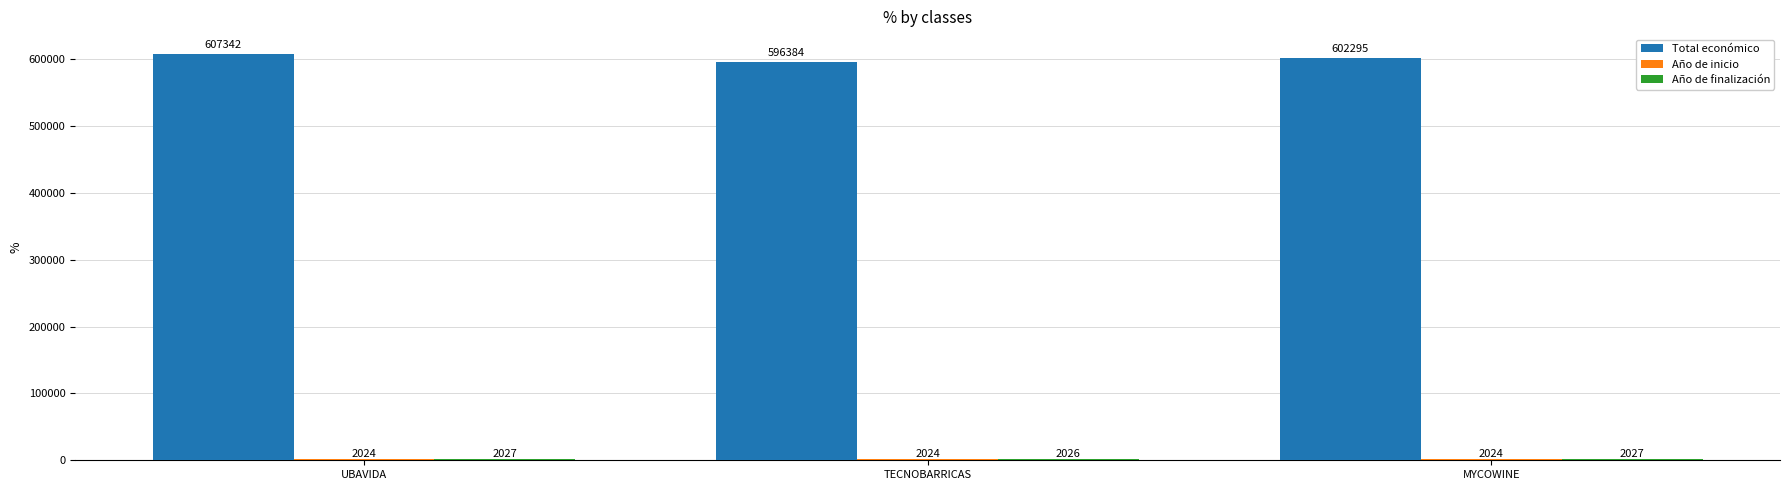

At how many categories does at least one series exceed 487719?

3